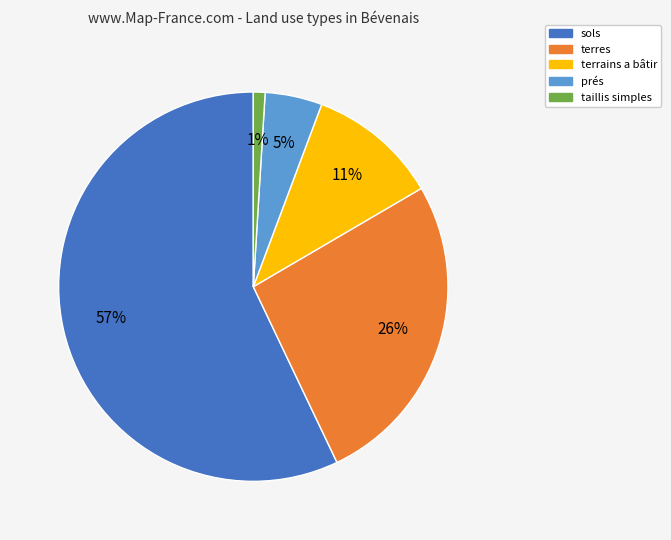

Which slice is the smallest?

taillis simples